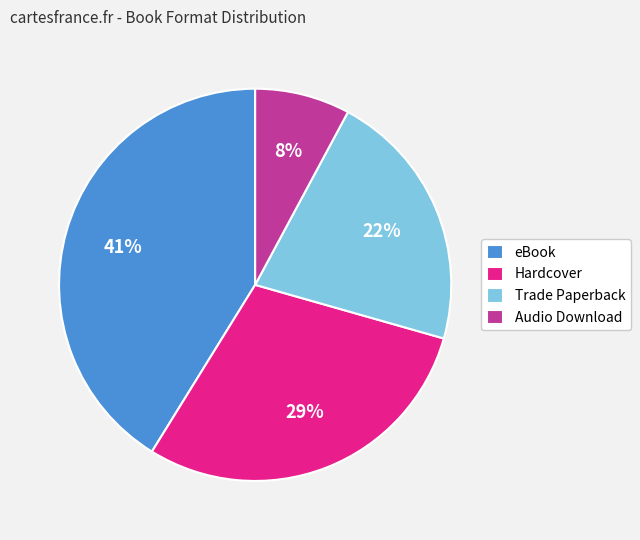

Is there any slice that represents more than half of the pie?

No